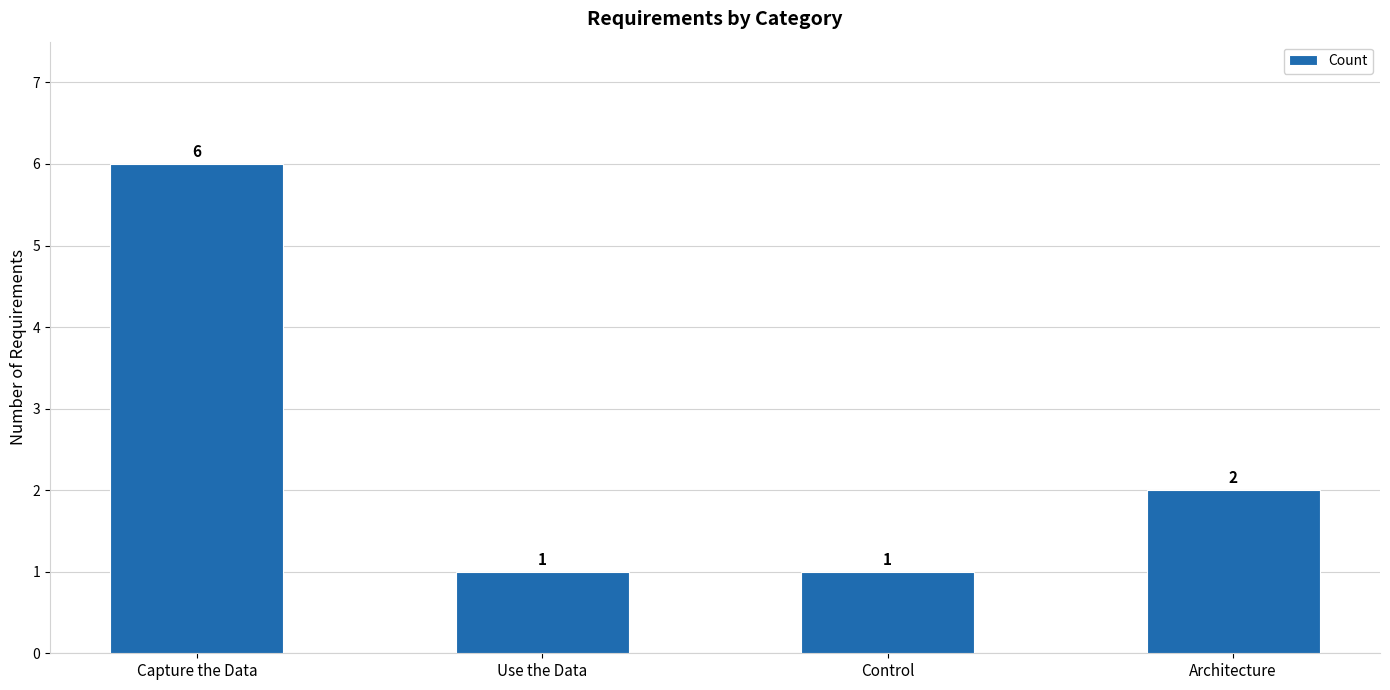

What is the sum of the values at Use the Data and Architecture?

3